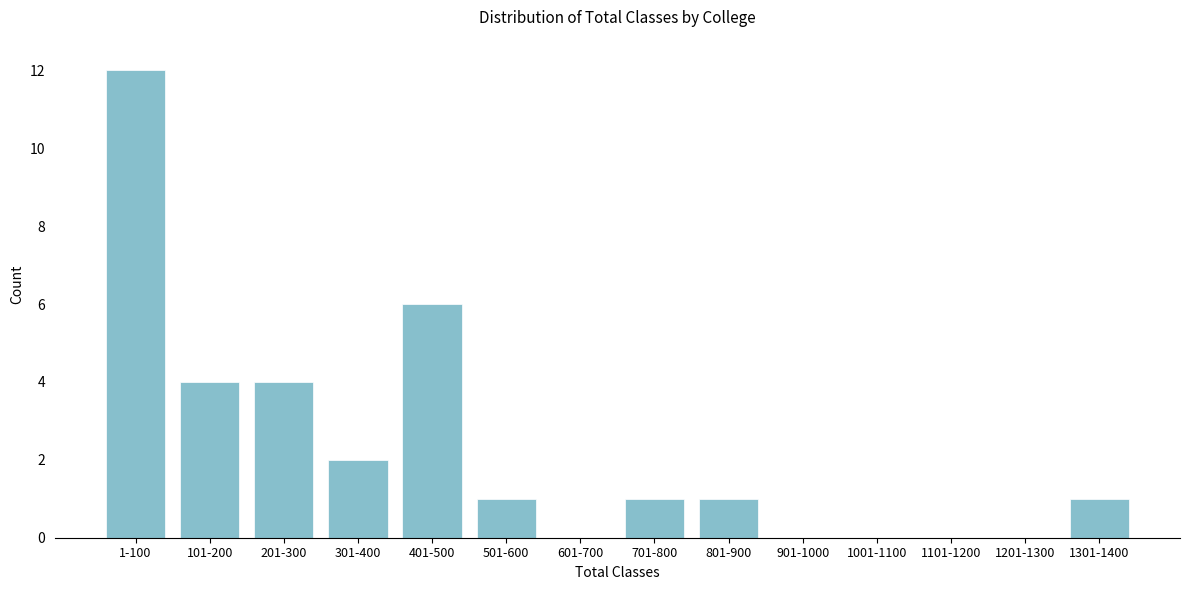

Reading right to left, transcribe all the data shown in this chart.

1301-1400=1	1201-1300=0	1101-1200=0	1001-1100=0	901-1000=0	801-900=1	701-800=1	601-700=0	501-600=1	401-500=6	301-400=2	201-300=4	101-200=4	1-100=12